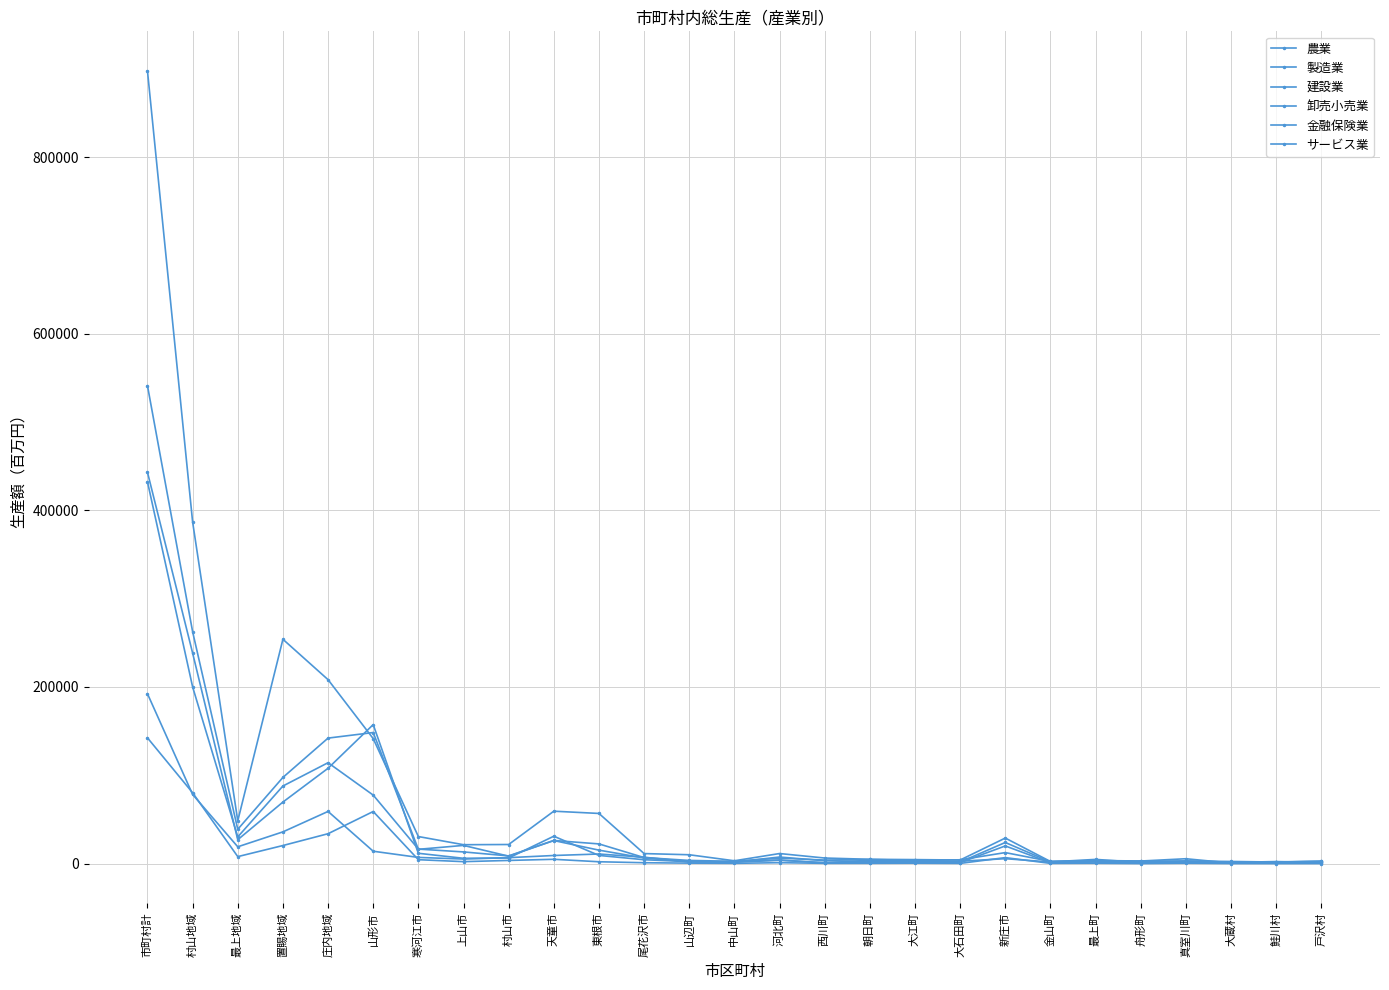

How many data points does each series have?

27